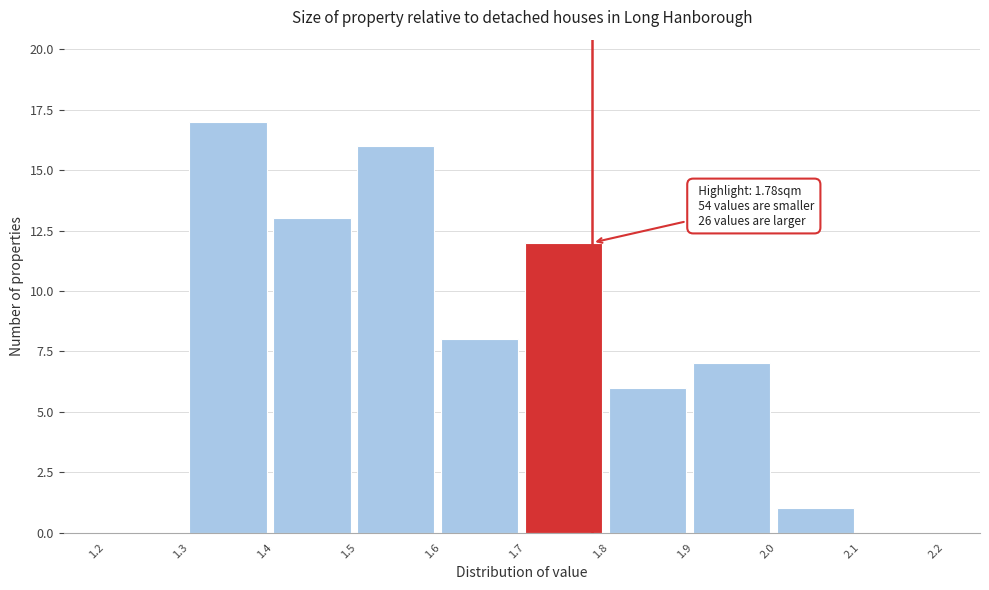

Over which range of the x-axis is the bar tallest?

1.3 to 1.4